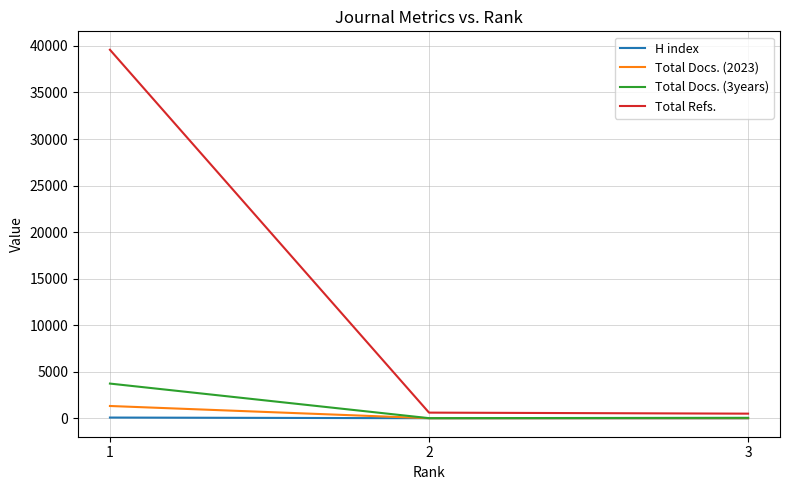

What is the difference between the maximum and minimum values in the Total Docs. (2023) series?

1314